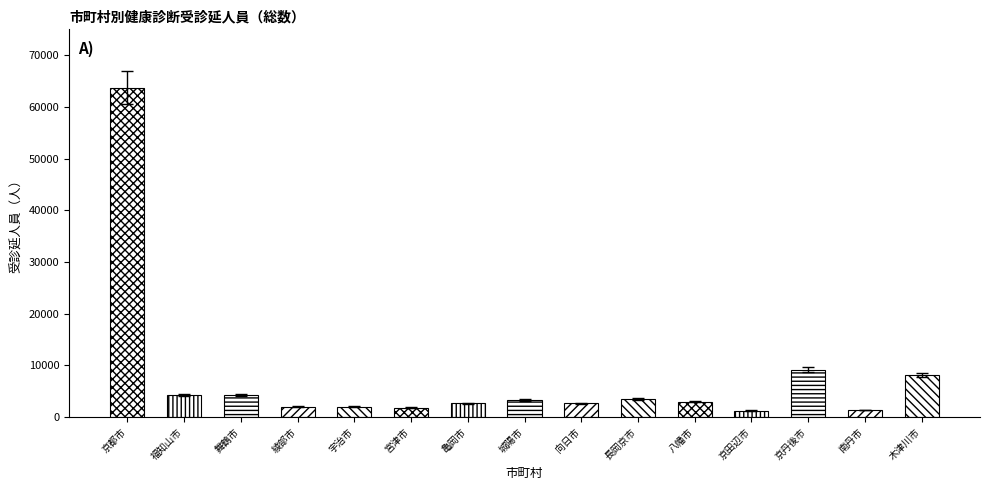

List the labels in order of value, largest first.

京都市, 京丹後市, 木津川市, 舞鶴市, 福知山市, 長岡京市, 城陽市, 八幡市, 亀岡市, 向日市, 宇治市, 綾部市, 宮津市, 南丹市, 京田辺市